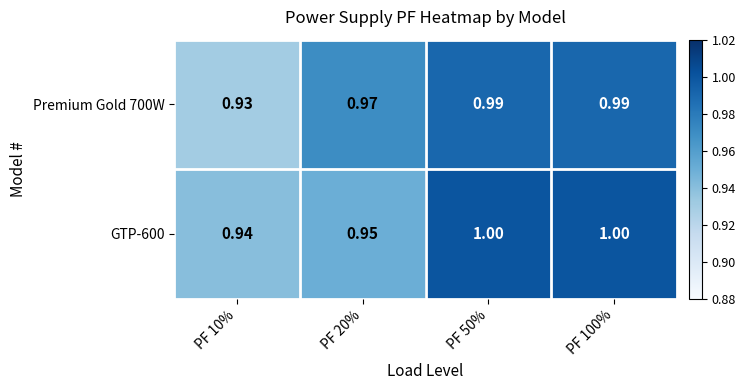

List the series in order of their overall mean, lowest first.

Premium Gold 700W, GTP-600